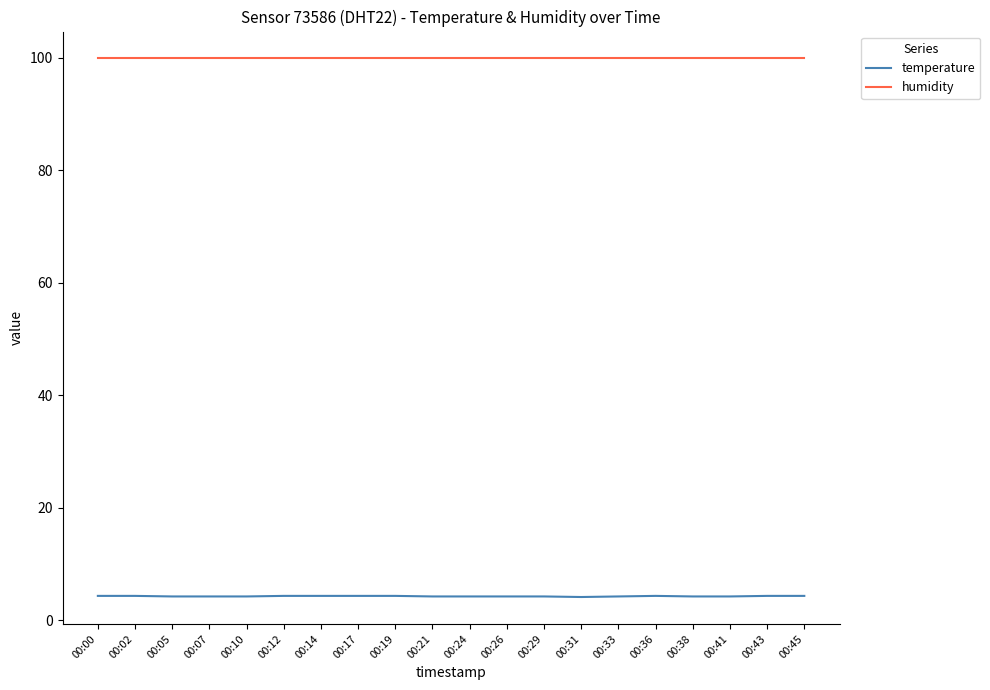

True or false: temperature and humidity intersect in this chart.

False